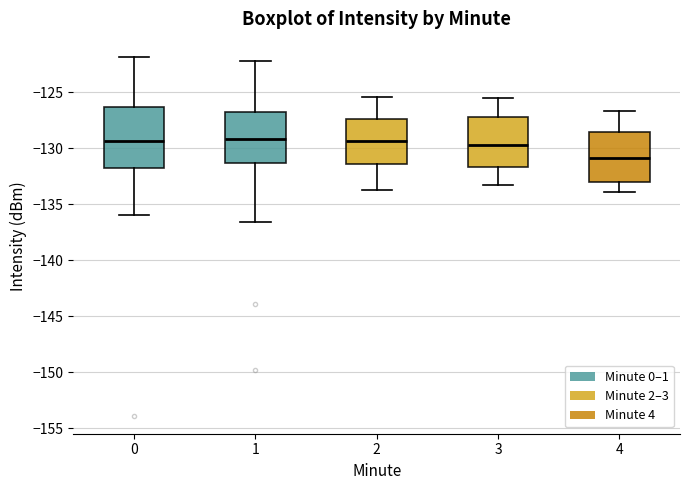

Reading left to right, read every box against the y-axis: the position of its median line, the range the box covers, and the ends of its whiskers. The values are not printed on the chart, so give them approximately, as read against the axis.

0: median -129.5, box -131.5 to -126.5, whiskers -136.0 to -122.0
1: median -129.0, box -131.5 to -127.0, whiskers -136.5 to -122.5
2: median -129.5, box -131.5 to -127.5, whiskers -133.5 to -125.5
3: median -129.5, box -131.5 to -127.0, whiskers -133.5 to -125.5
4: median -131.0, box -133.0 to -128.5, whiskers -134.0 to -126.5